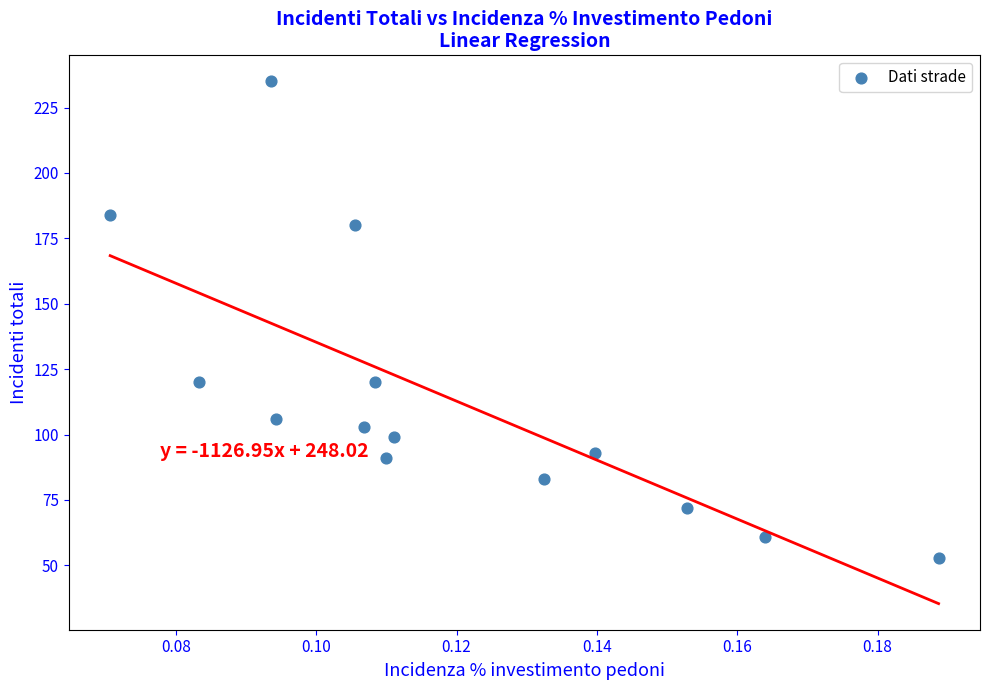

What is the range of Y values (max minus min)?

182